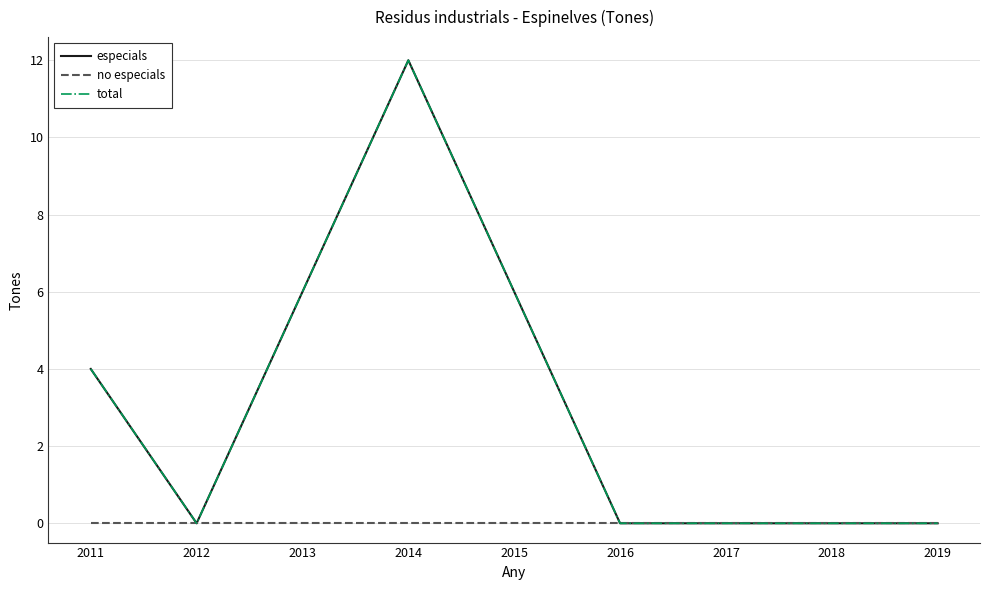

What is the value of the total point at the 3rd from the left?

6